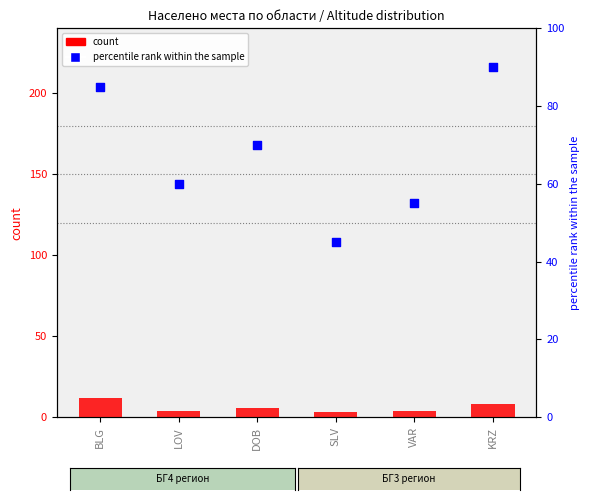

Which series has the widest spread of Y values?

percentile rank within the sample